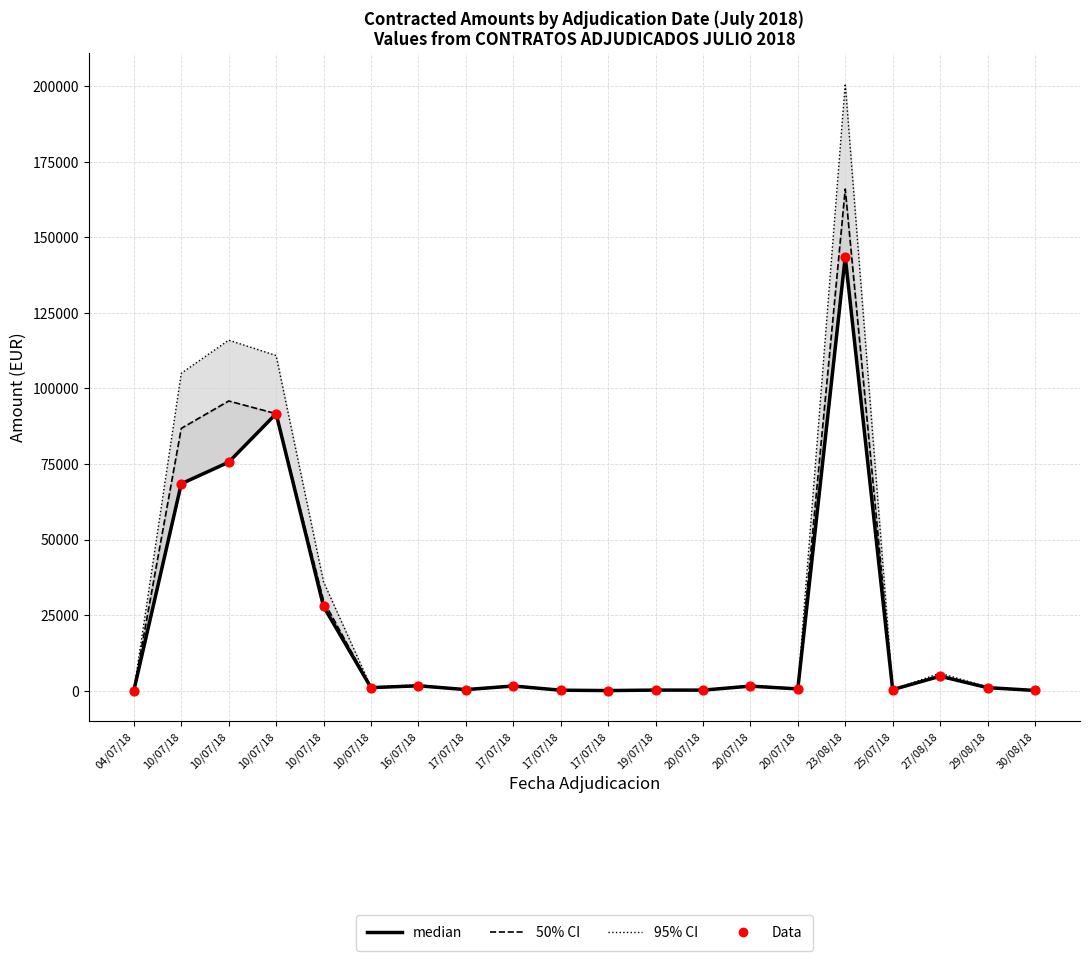

What is the total value across all series at 29/08/18?

4235.9